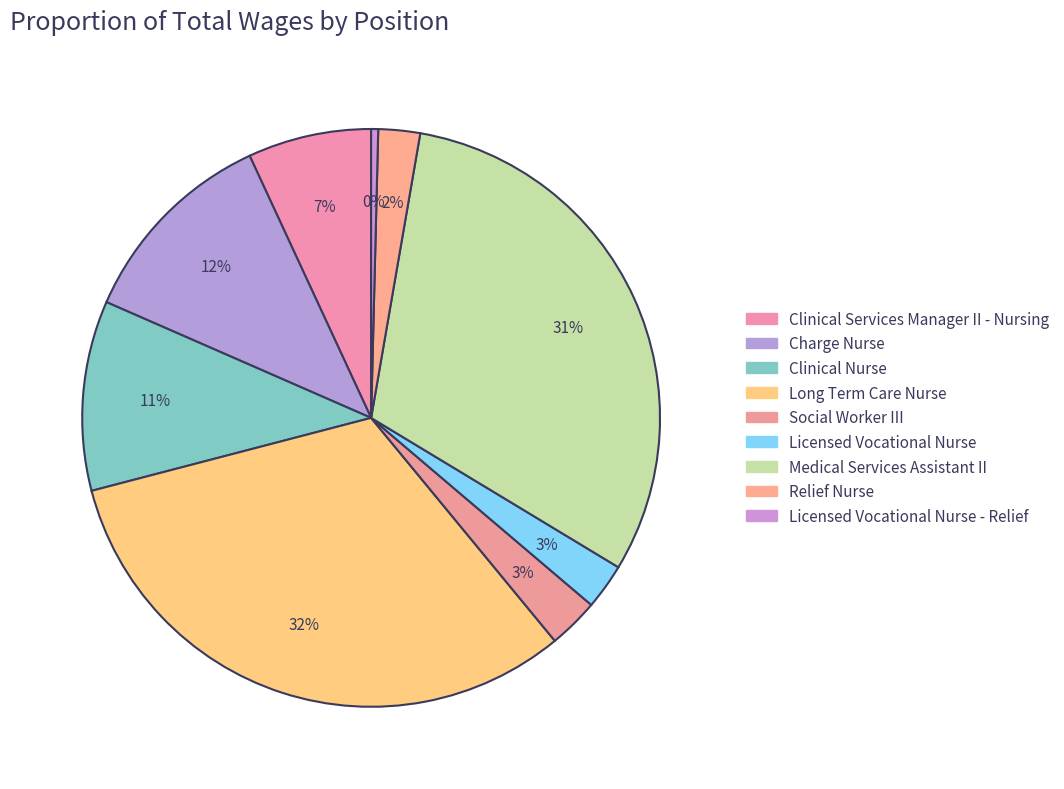

True or false: Licensed Vocational Nurse accounts for 3% of the total.

True